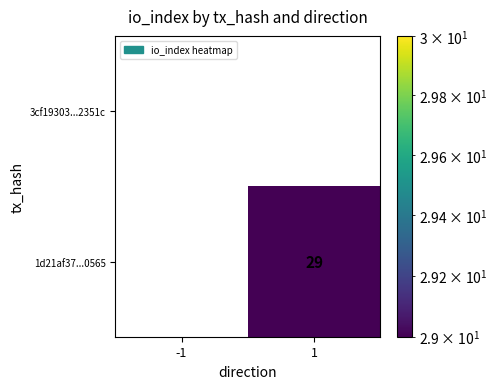

Reading left to right, extract all data points from this chart.

3cf19303...2351c: 0	0
1d21af37...0565: 0	29